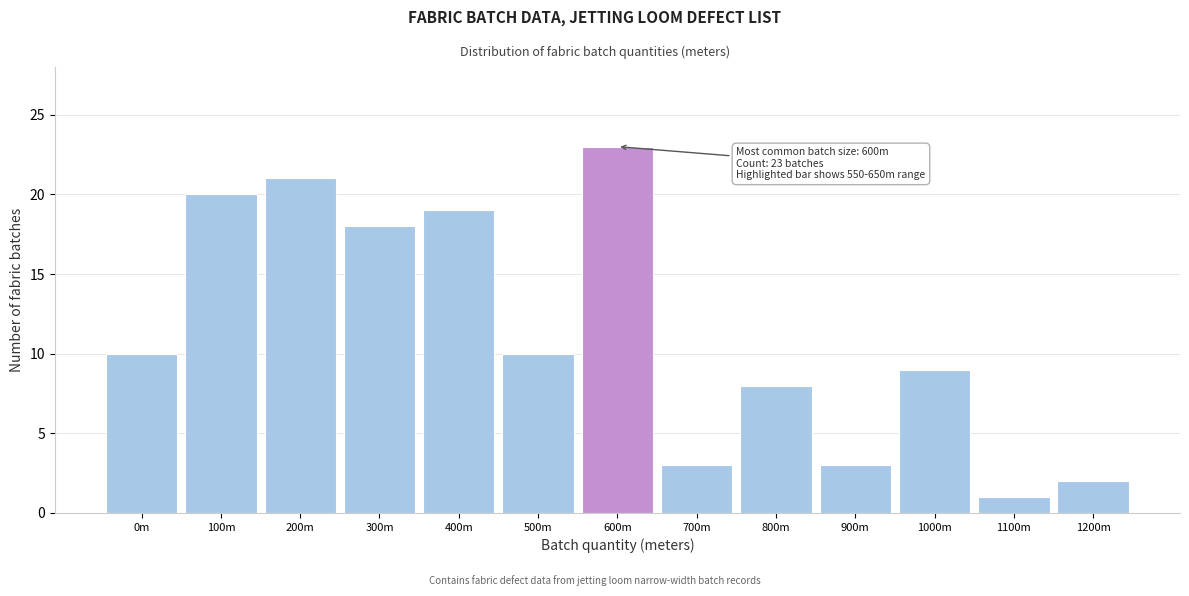

Reading left to right, list all the values displayed in this chart.

0m=10	100m=20	200m=21	300m=18	400m=19	500m=10	600m=23	700m=3	800m=8	900m=3	1000m=9	1100m=1	1200m=2